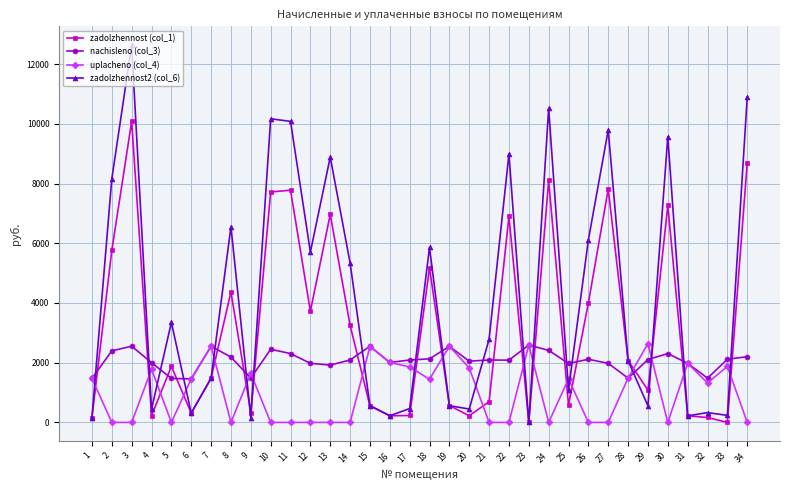

True or false: nachisleno (col_3) and zadolzhennost (col_1) cross at least once.

True